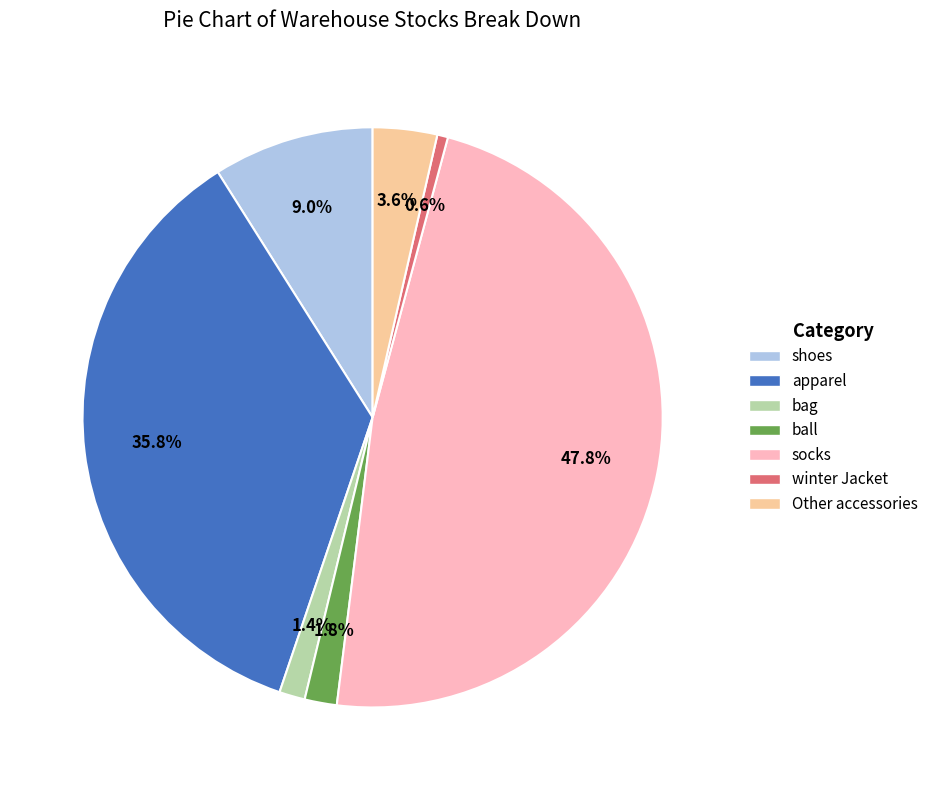

To the nearest percent, what percentage of the pie is apparel?

36%